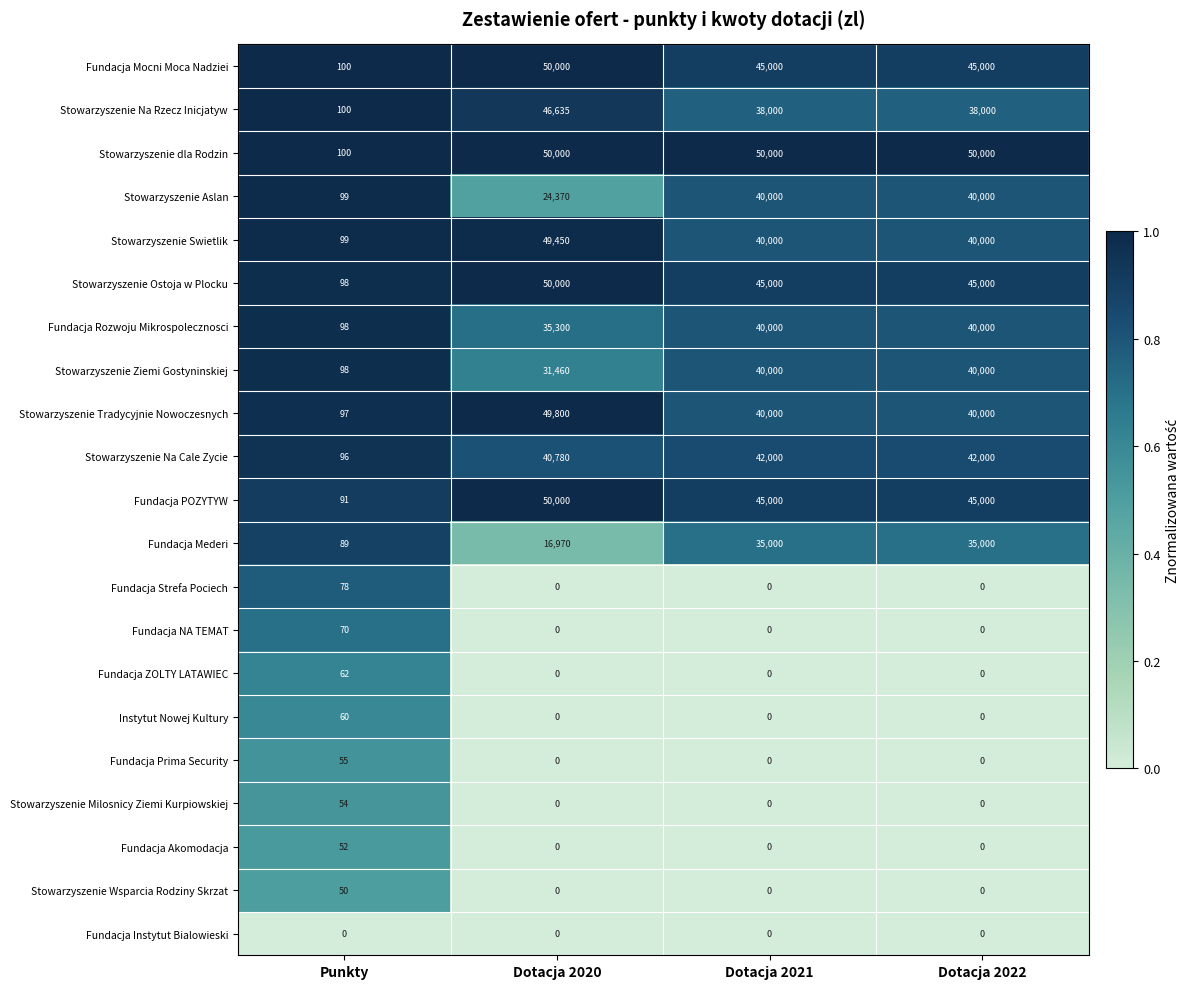

What is the total value across all series at Punkty?

1646